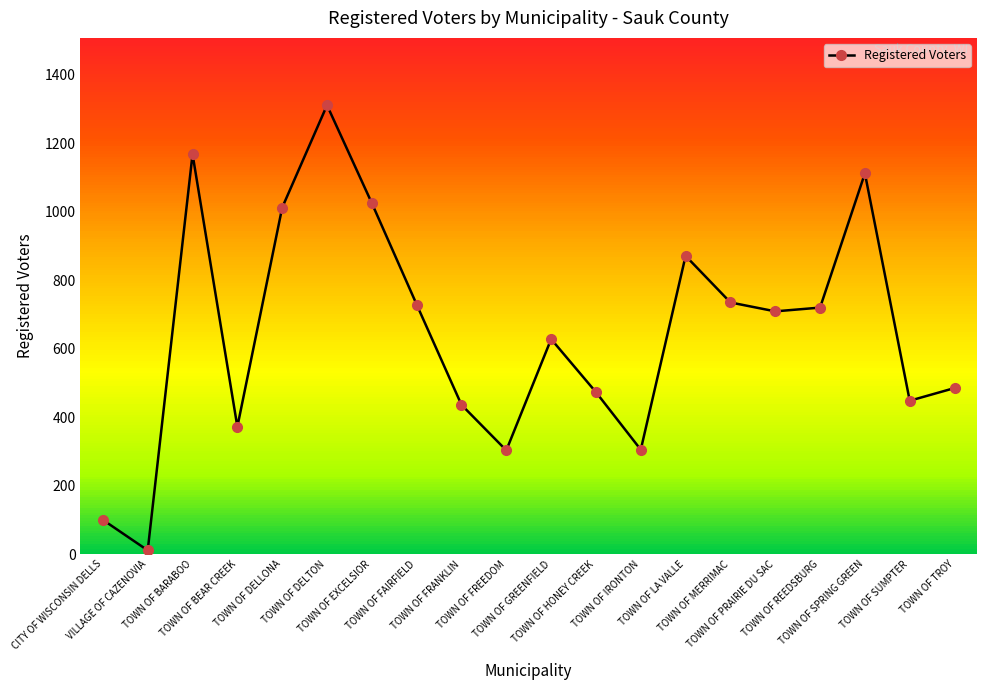

What is the greatest value displayed?

1311